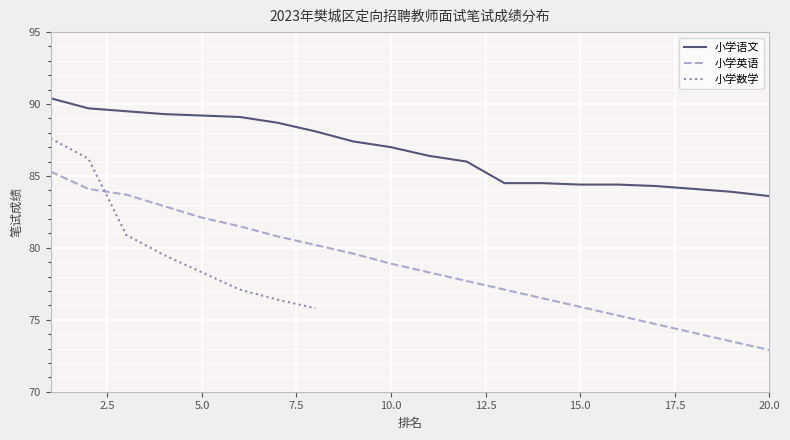

True or false: 小学语文 and 小学英语 intersect in this chart.

False